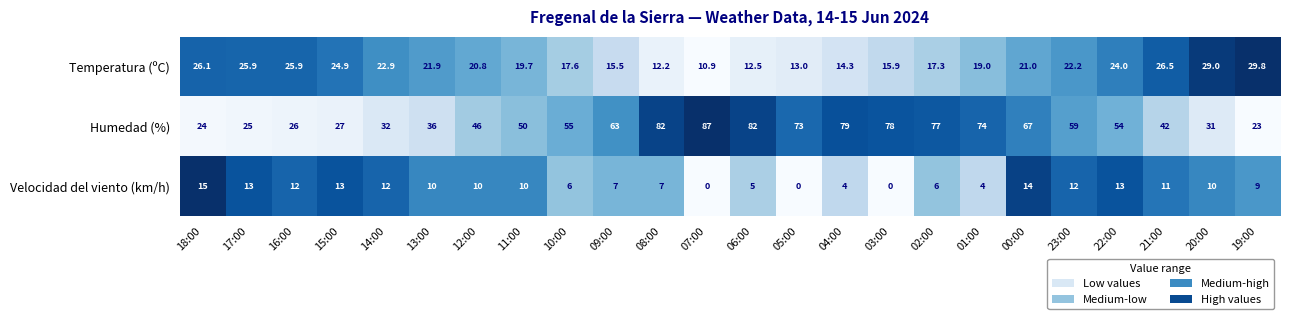

List the series in order of their peak value, highest first.

Humedad (%), Temperatura (ºC), Velocidad del viento (km/h)